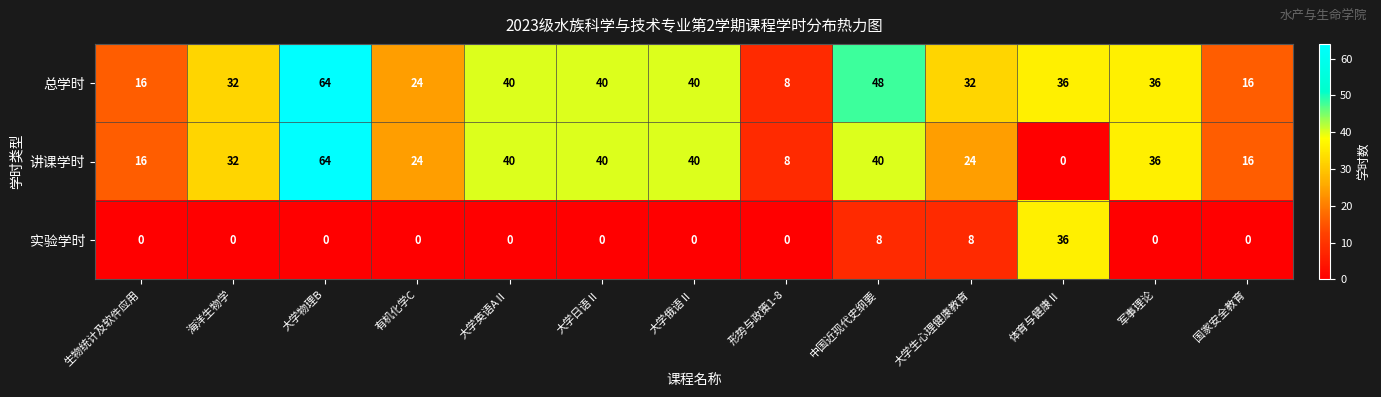

Read the 总学时 value at 大学生心理健康教育.

32